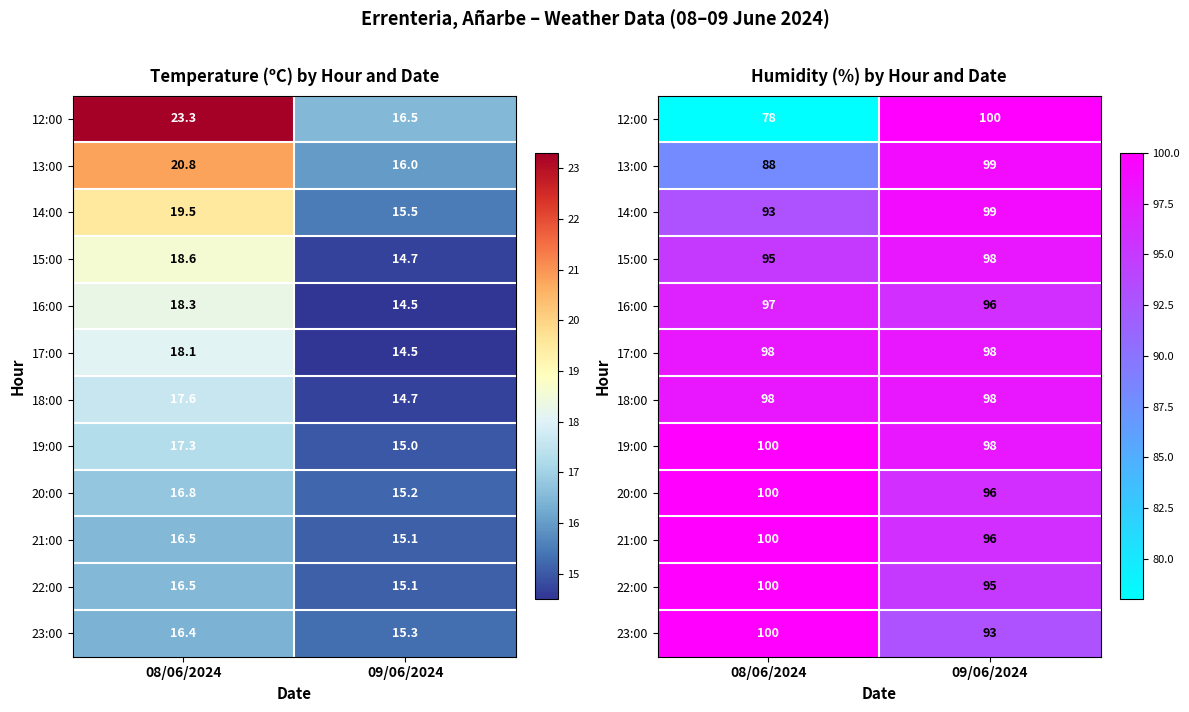

At how many categories does at least one series exceed 91?

2